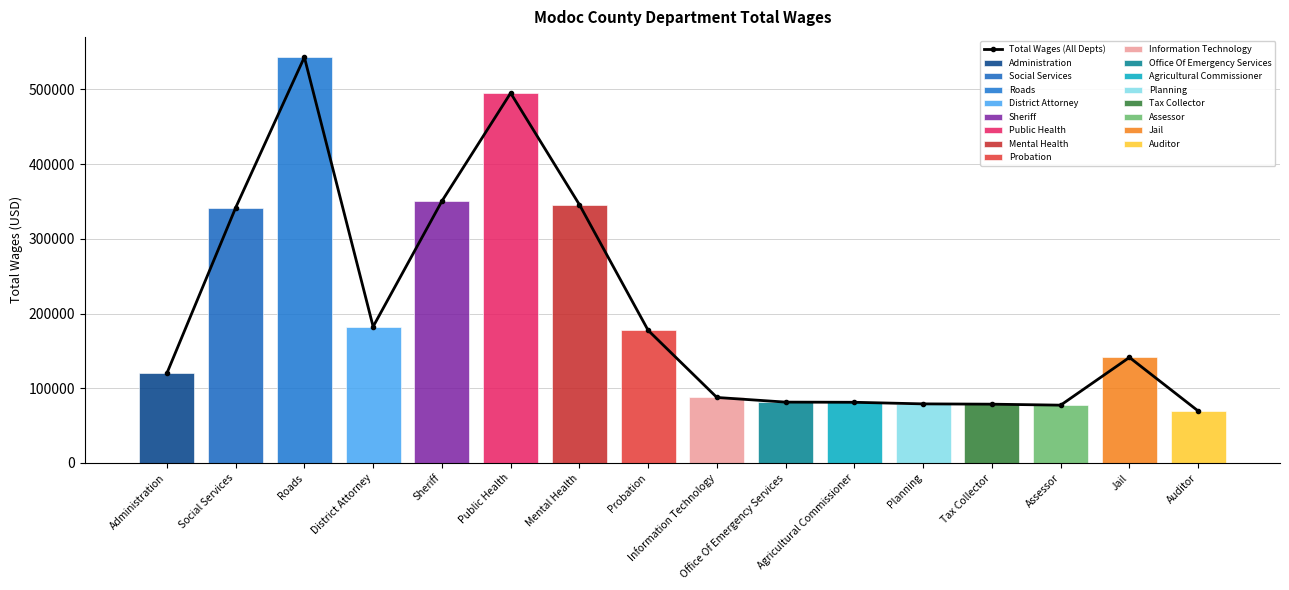

What is the sum of the values at Probation and Public Health?

672525